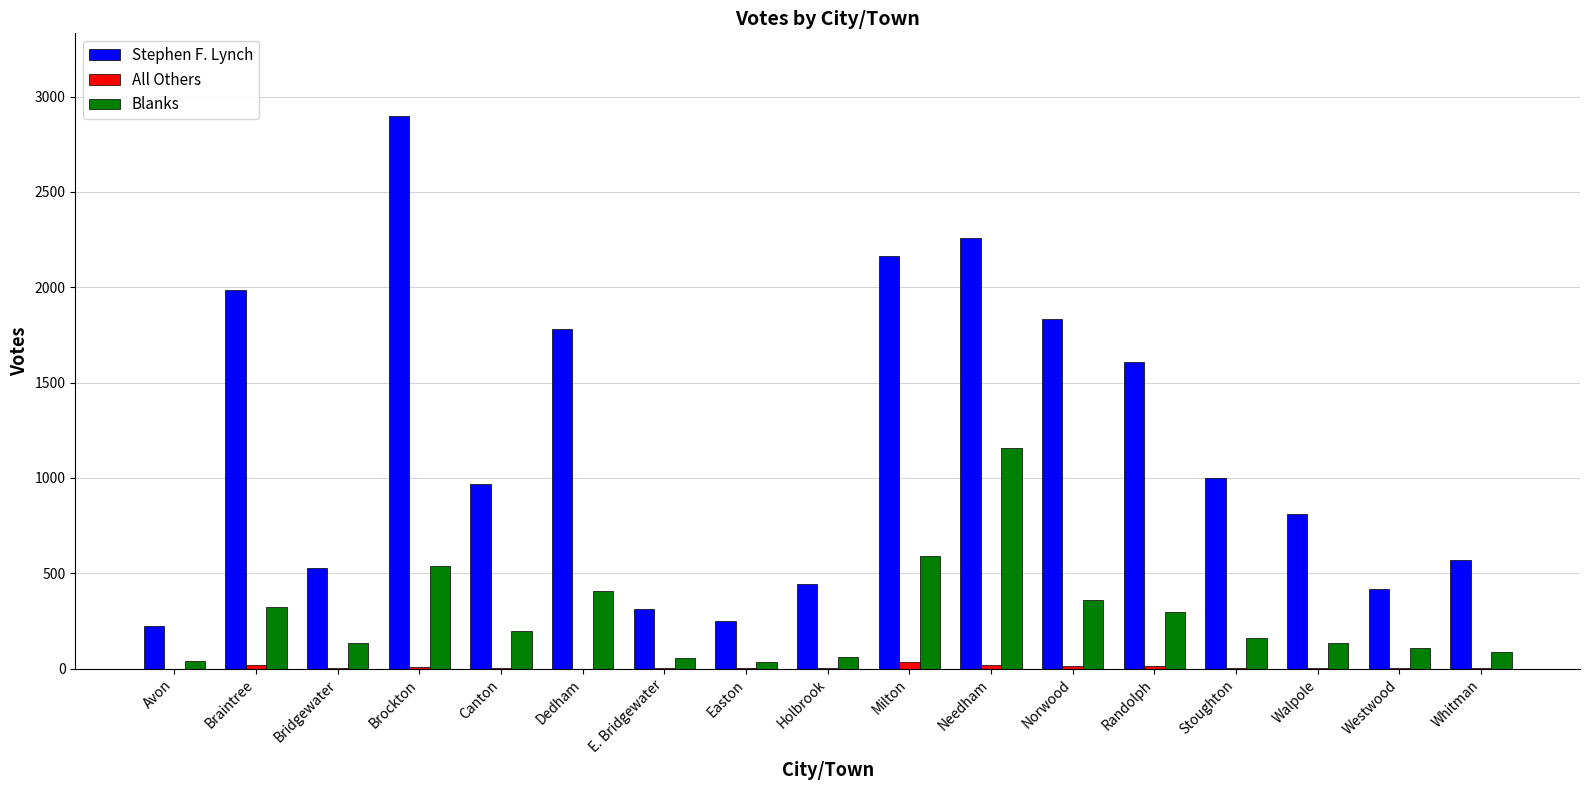

The value of Stephen F. Lynch at Randolph is 1607. True or false?

True